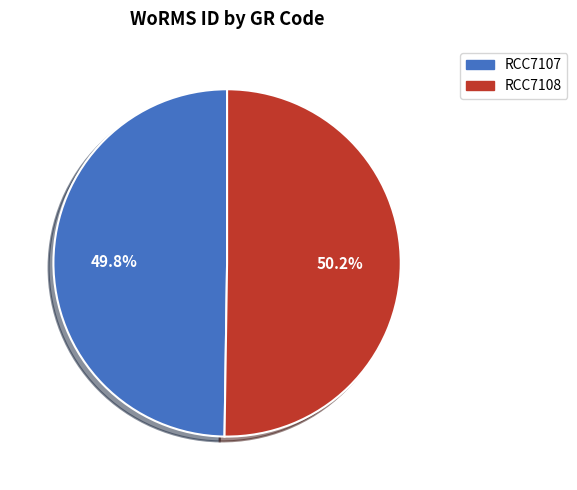

Does any single category account for the majority?

Yes